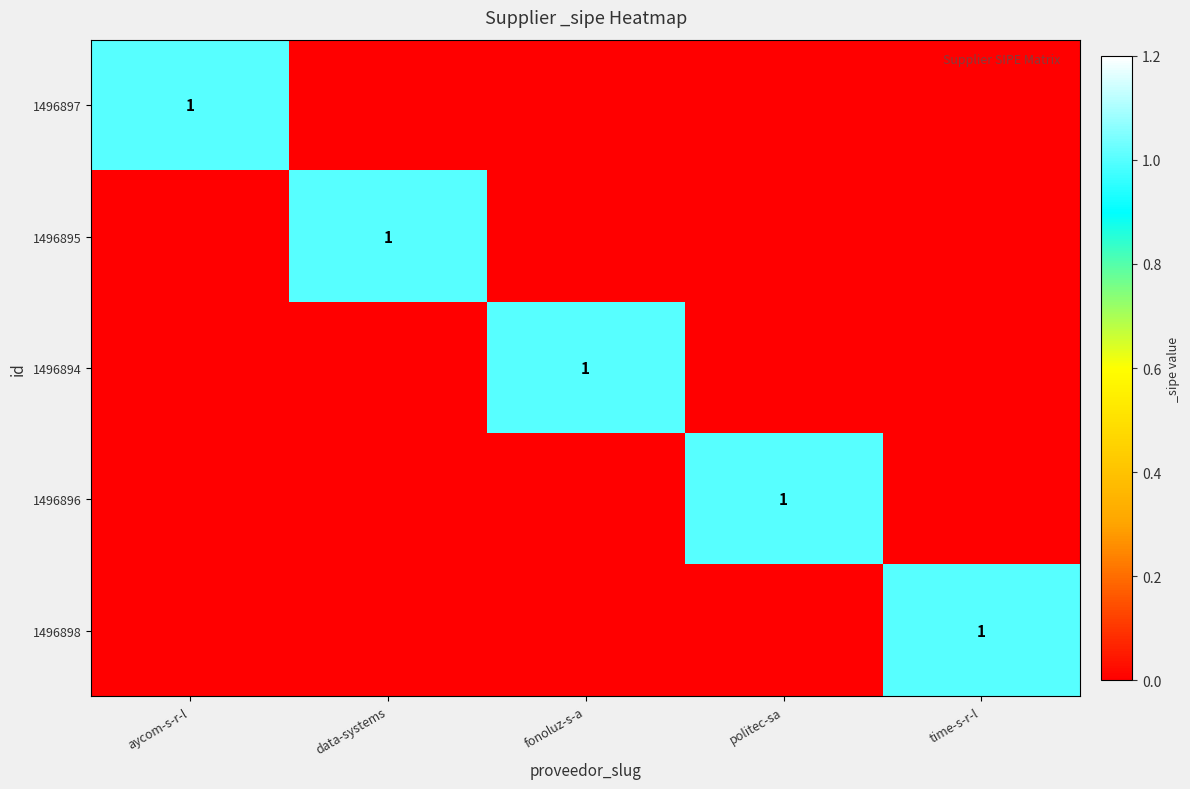

What is the spread (max minus min) of values at time-s-r-l?

1